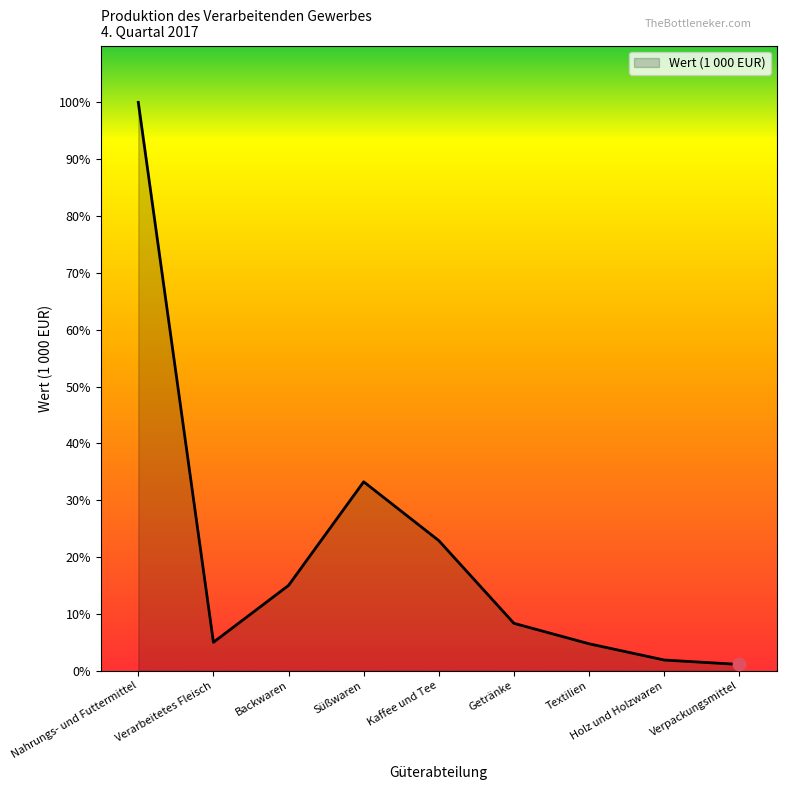

What is the change in value from Backwaren to Süßwaren?

+103876